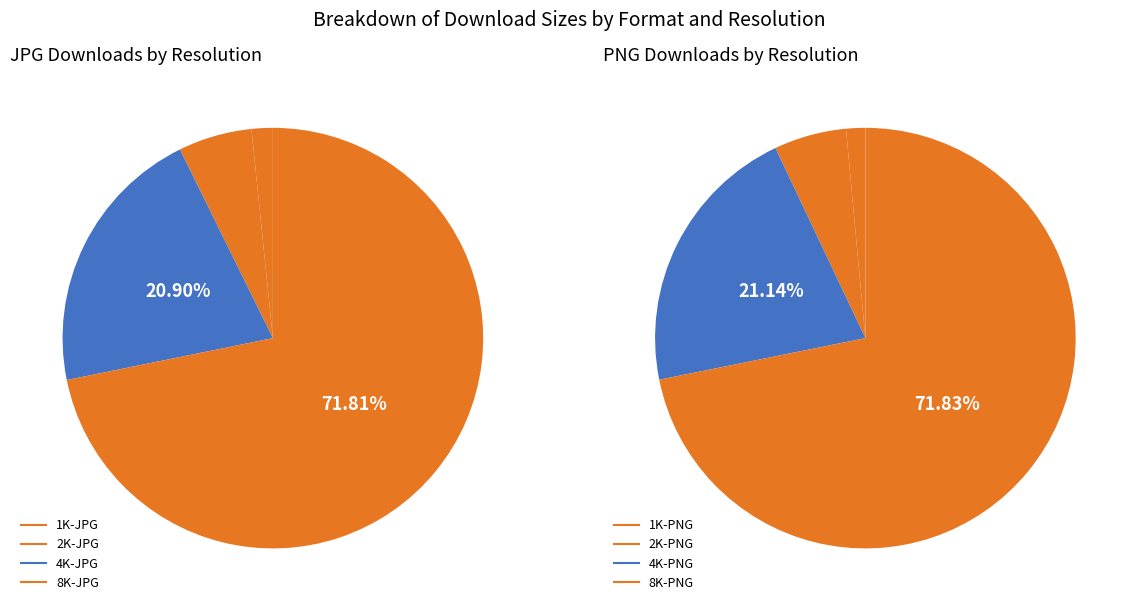

What is the change in value from 2K-PNG to 8K-PNG?

+724672026